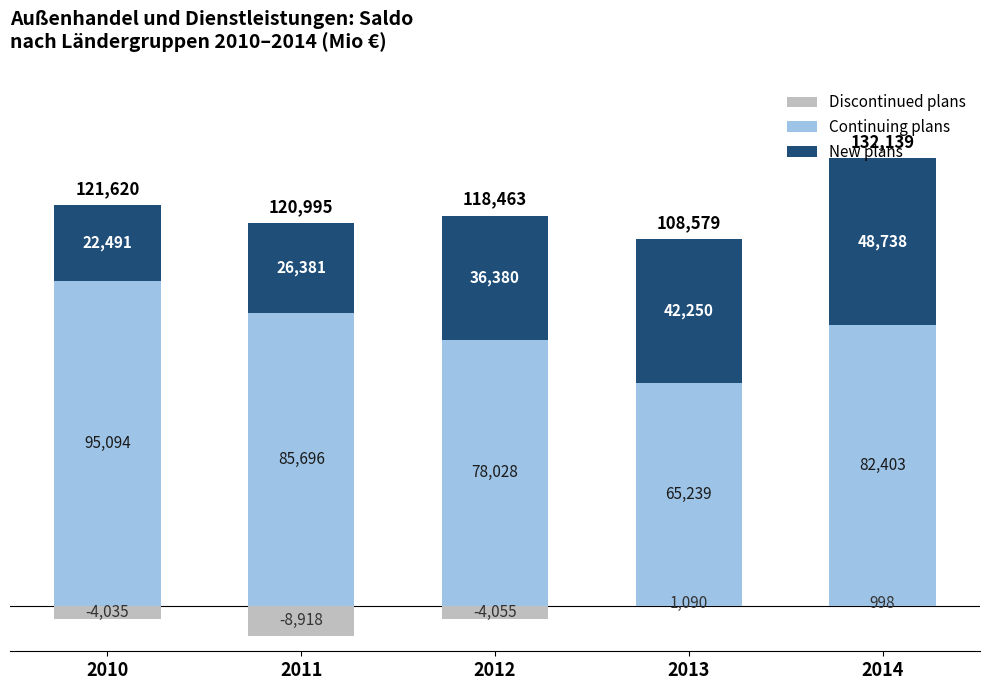

Between 2010 and 2013, which series saw the biggest shift?

Continuing plans